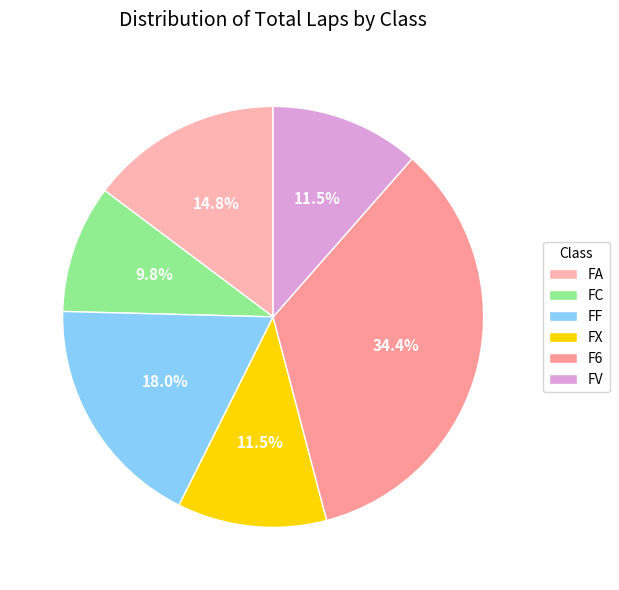

How many slices are in this pie chart?

6